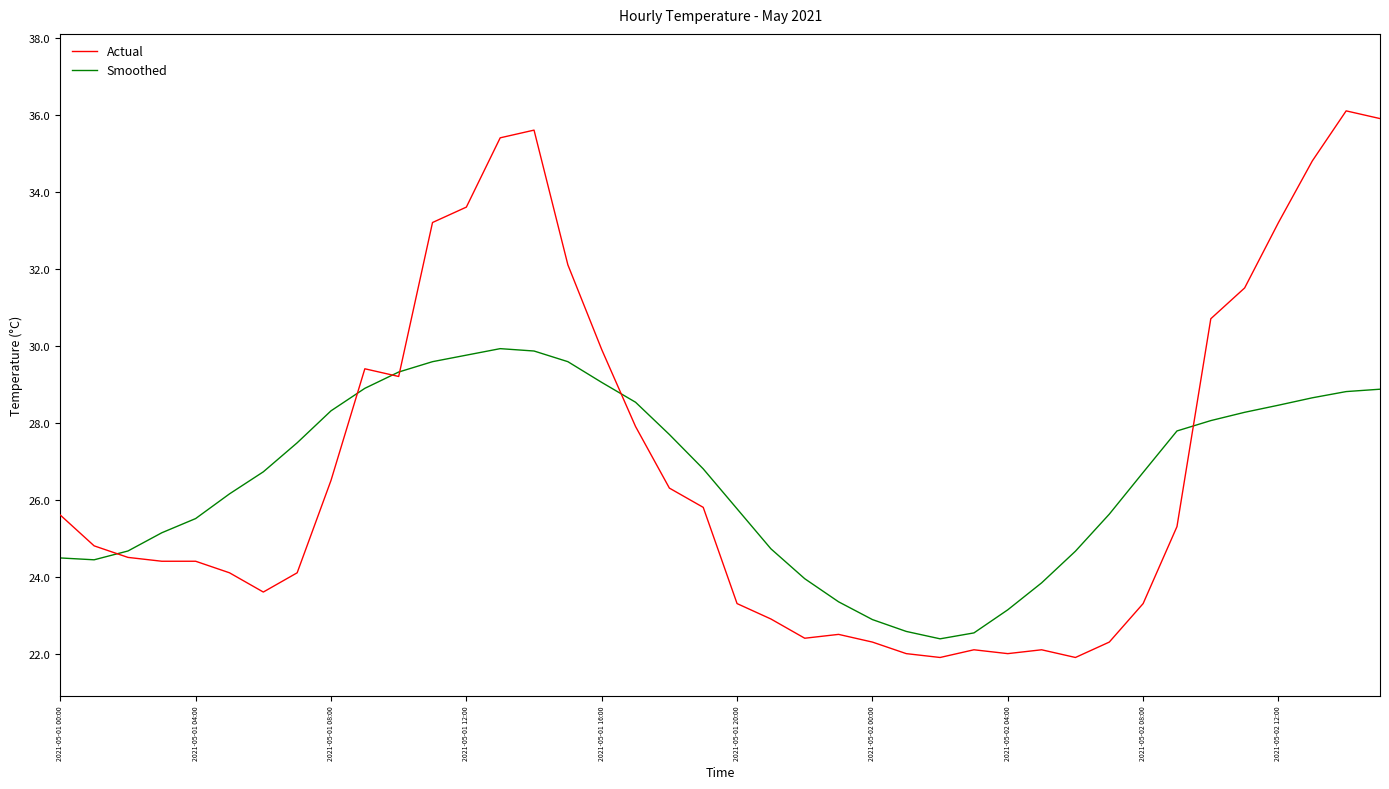

Which series has the largest range (max minus min)?

Actual